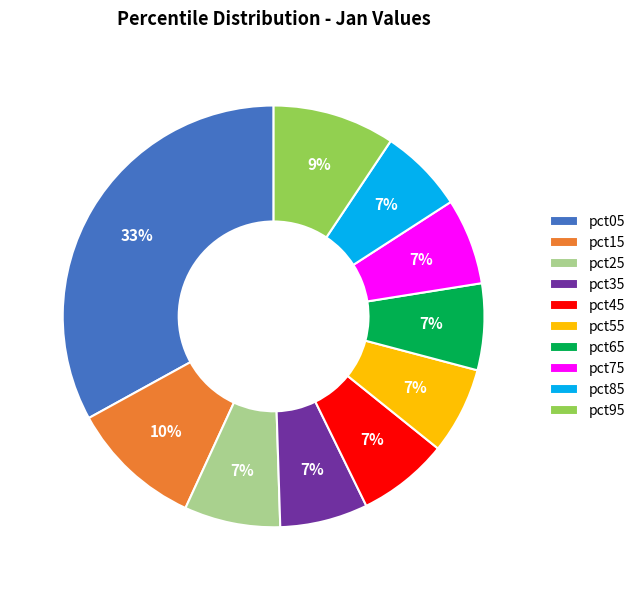

Count the number of slices in the pie.

10